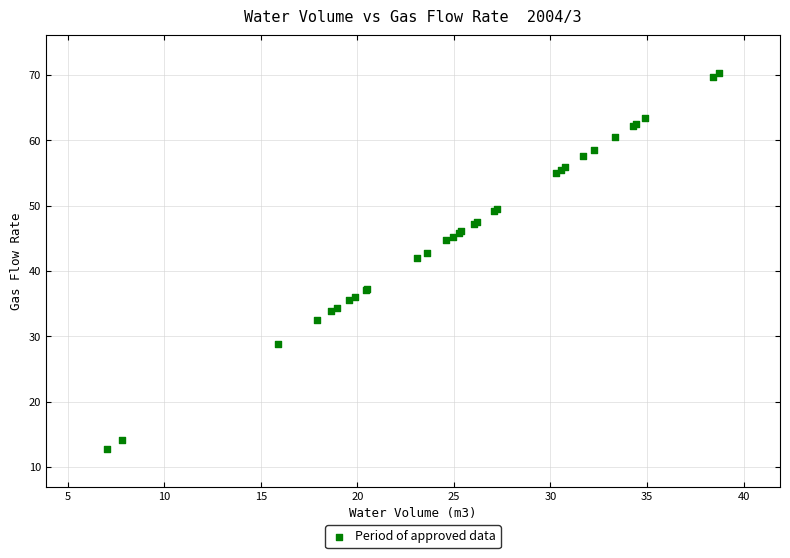

What Y value in the scatter plot is closest to 41?

42.0